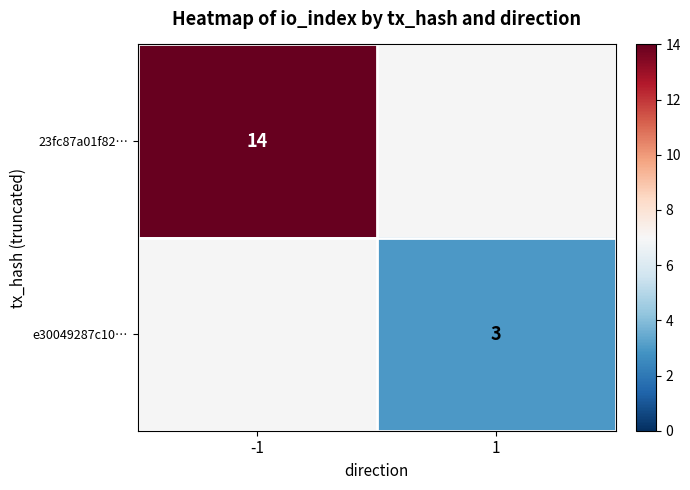

Is it true that e30049287c10… equals 1 at 1?

False